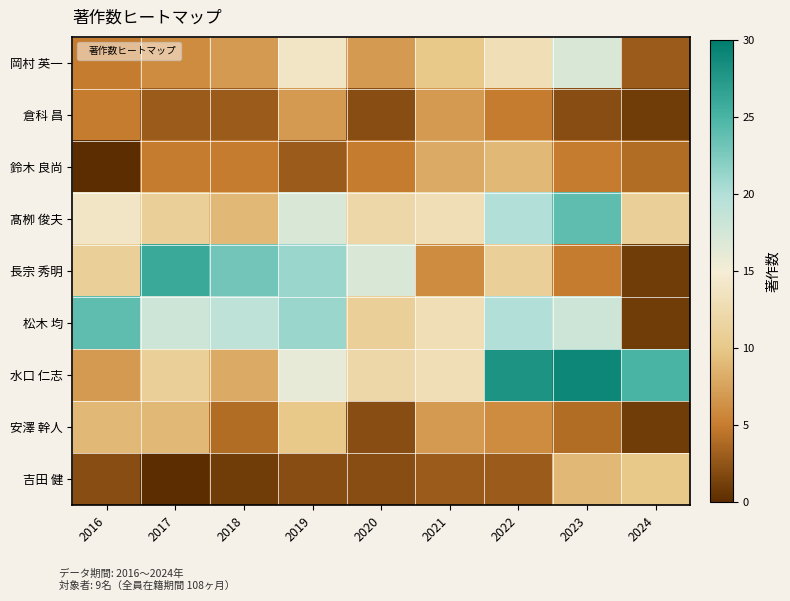

Which has a higher value, 2020 or 2018?

2020